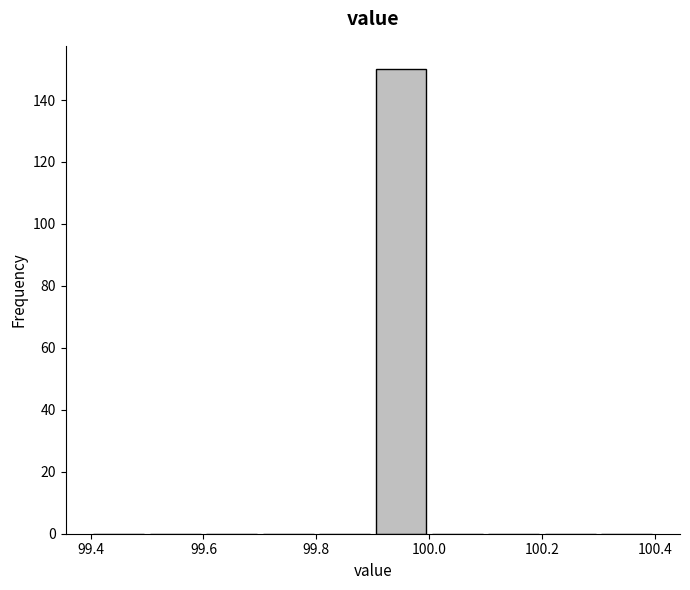

Over which range of the x-axis is the bar tallest?

99.9 to 100.0